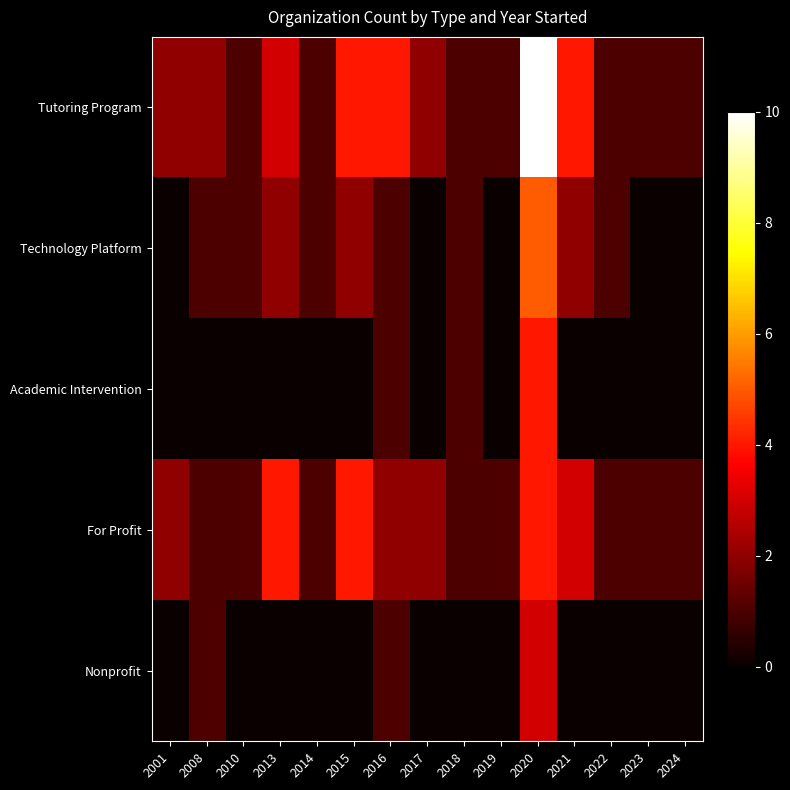

Which series changed the most between 2022 and 2023?

Technology Platform